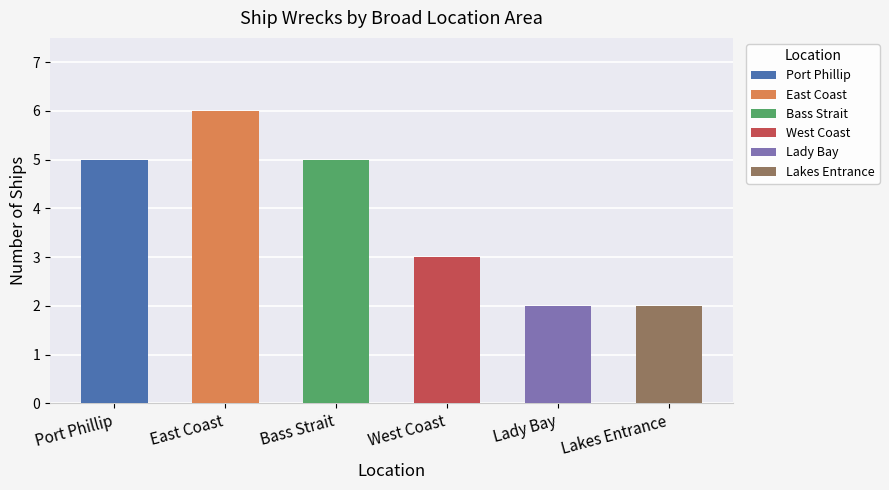

Reading left to right, list all the values displayed in this chart.

5	6	5	3	2	2